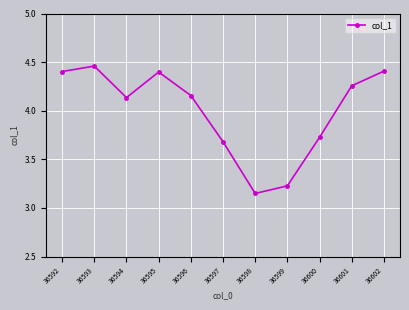

What is the difference between the values at 36592 and 36600?

0.7